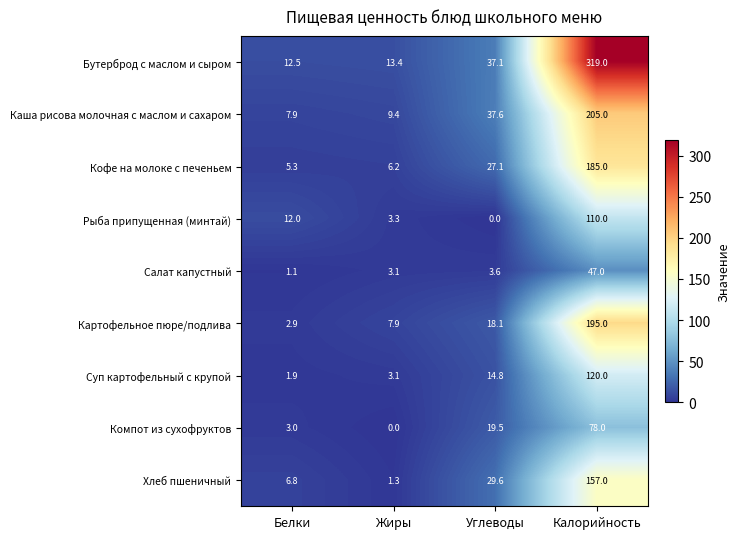

What is the greatest value displayed?

319.0